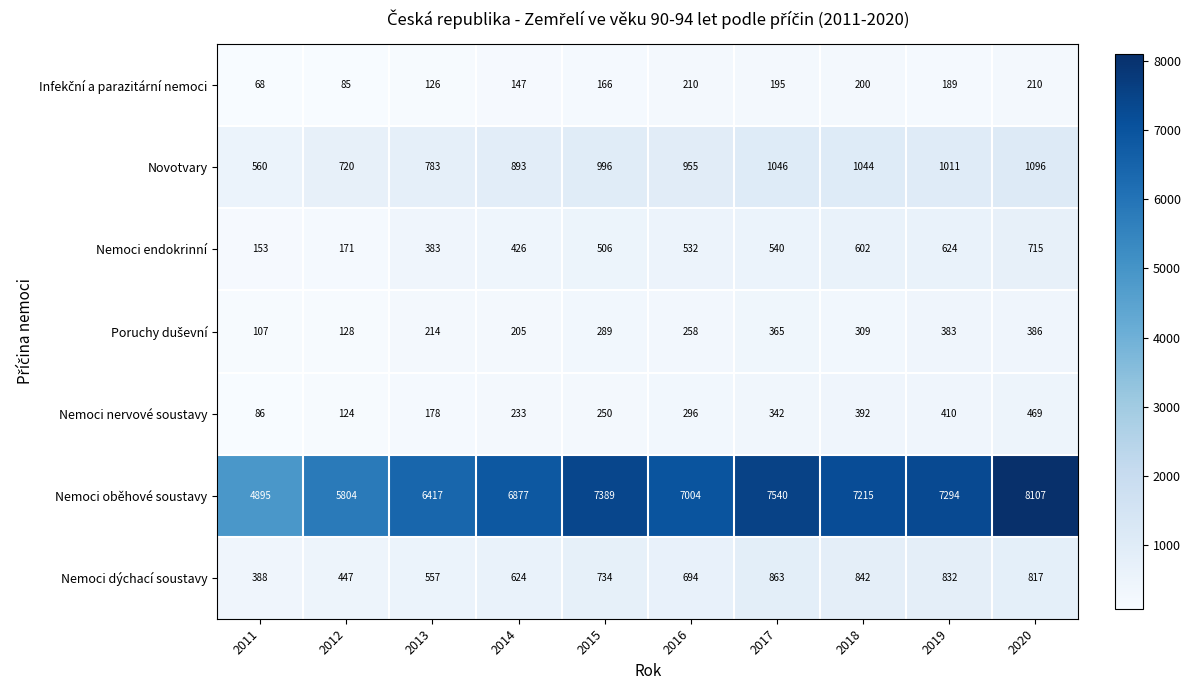

At which category does the chart reach its peak across all series?

2020